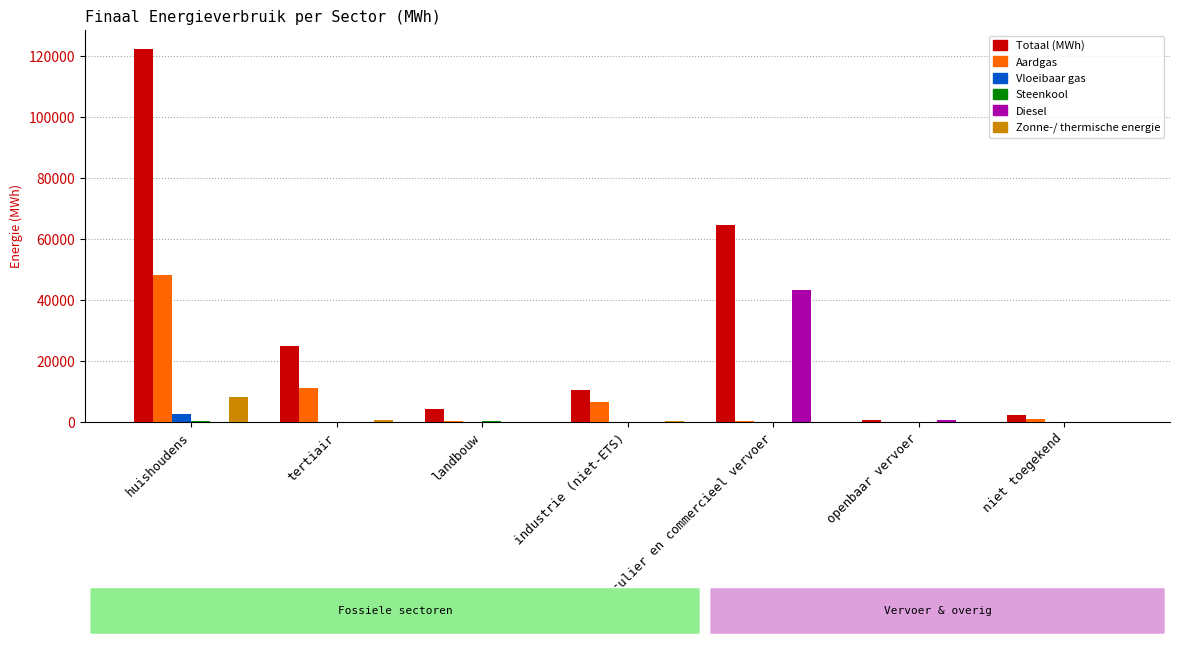

What is the sum of all Aardgas values?

67543.8